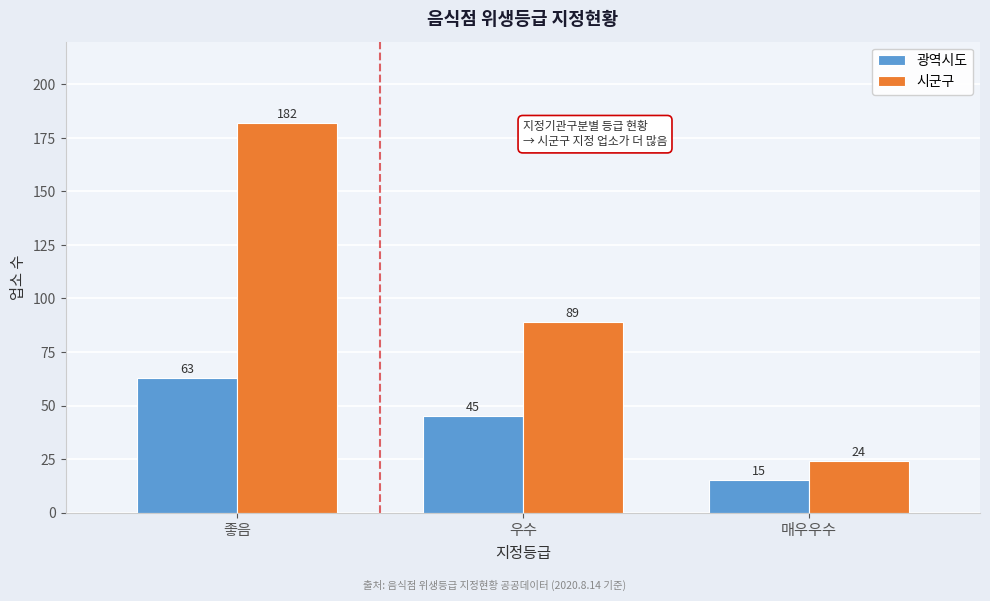

True or false: 광역시도 has a value of 63 at 좋음.

True